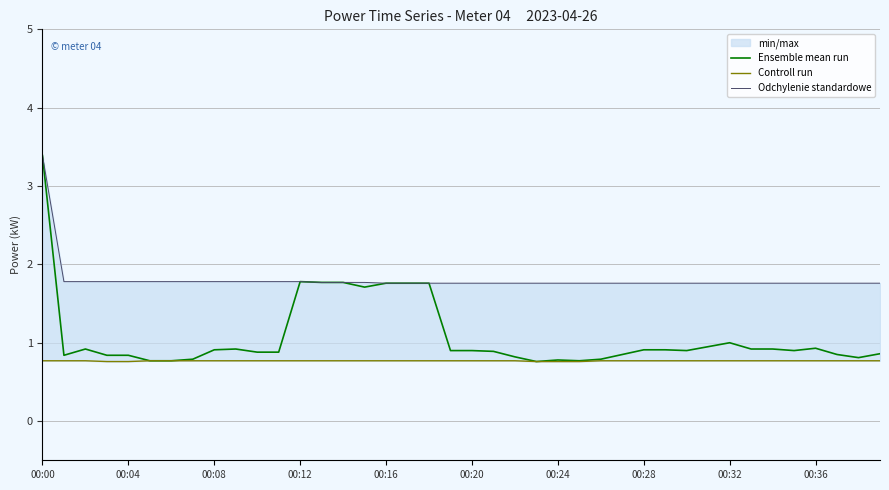

Which category has the lowest value in the Ensemble mean run series?

23